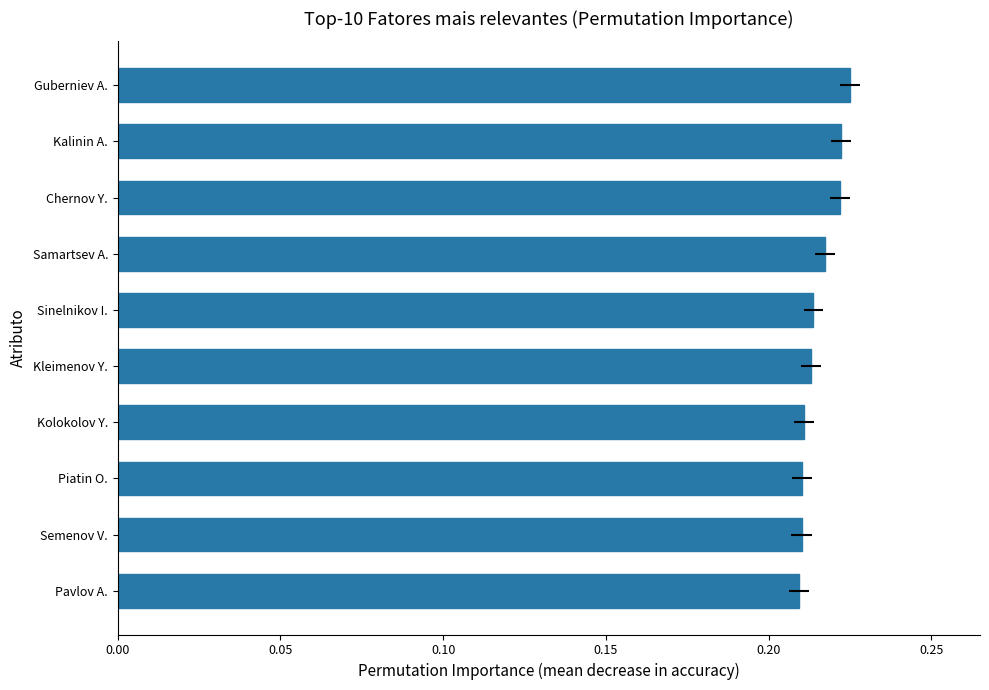

Count the number of data series in this chart.

1